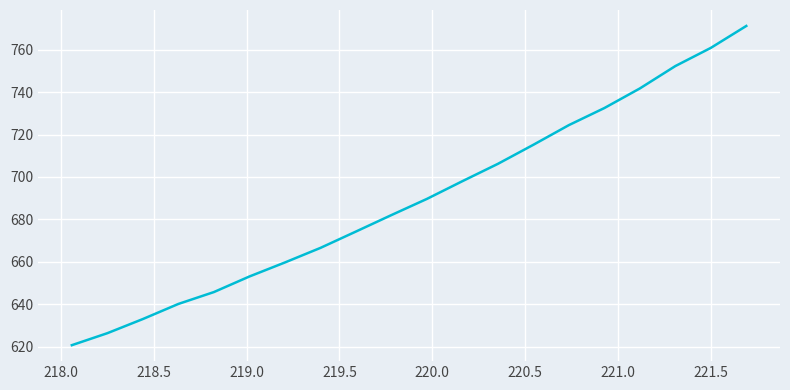

True or false: there are more than 0 points higher than both neighbors.

False